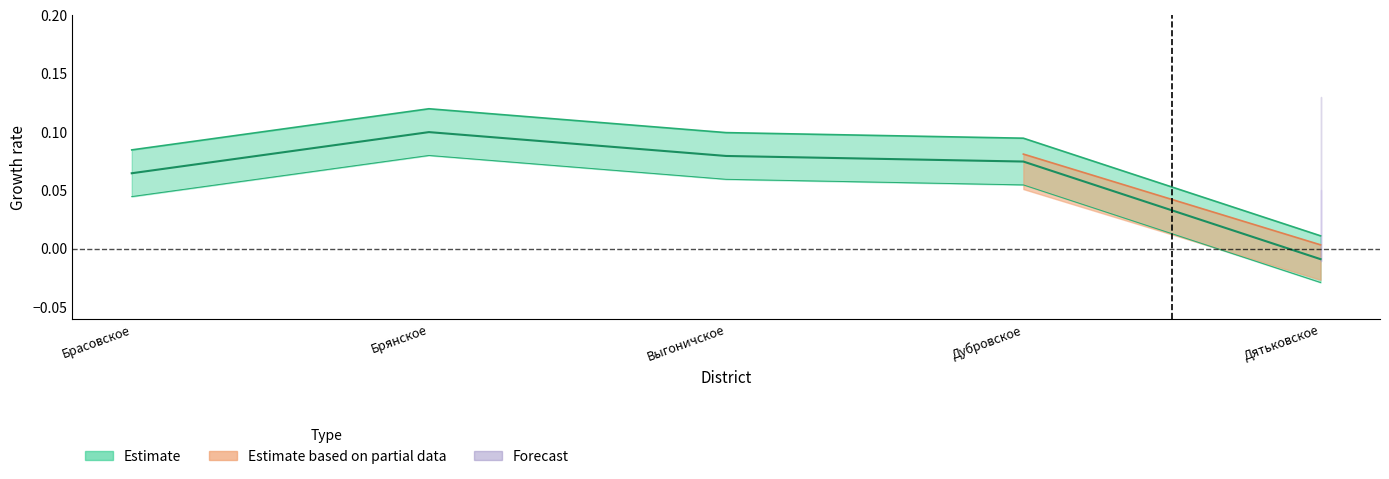

How many lines are shown in the chart?

3